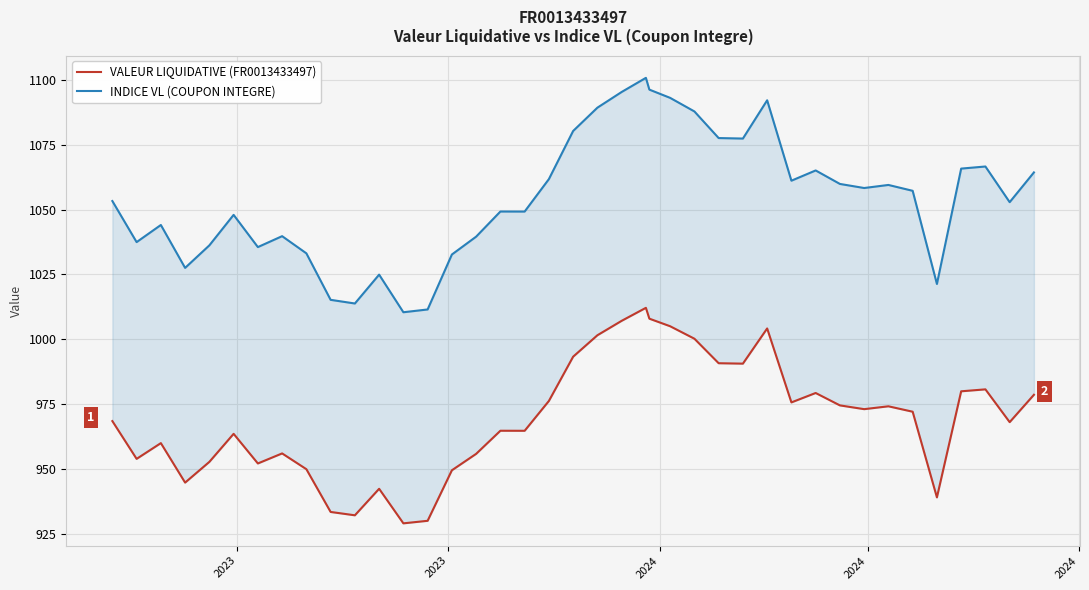

True or false: INDICE VL (COUPON INTEGRE) and VALEUR LIQUIDATIVE (FR0013433497) cross at least once.

False